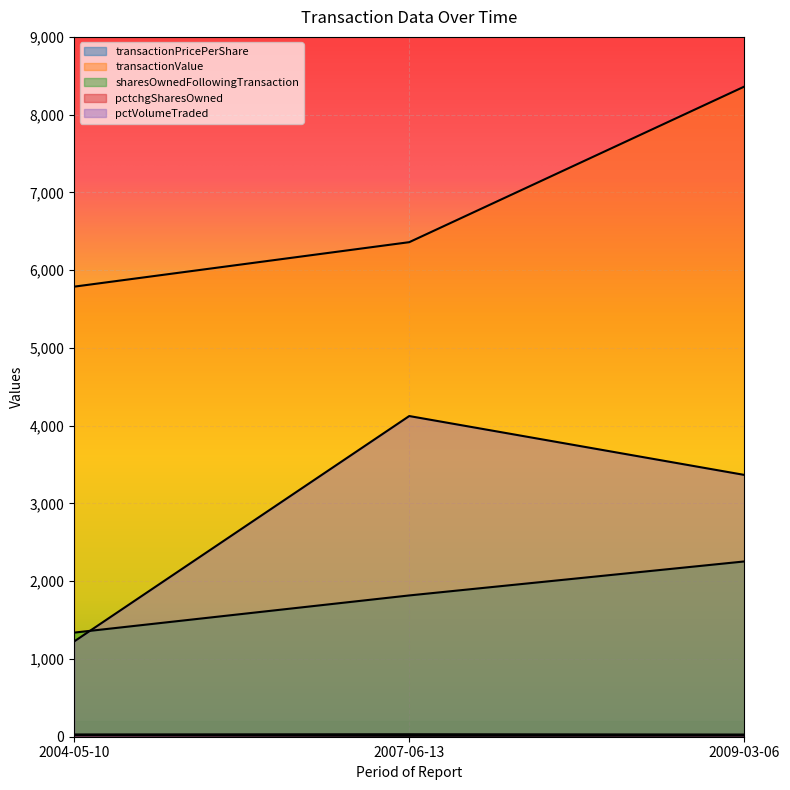

How many values in the transactionValue series are below 6360?

1